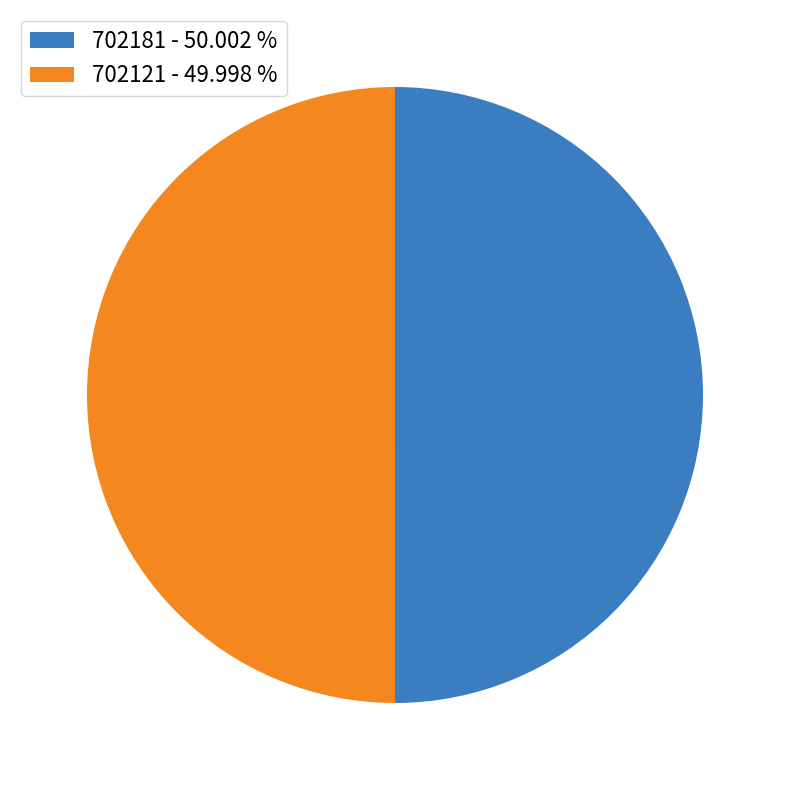

Do 702121 - 49.998 % and 702181 - 50.002 % together represent more than half of the pie?

Yes